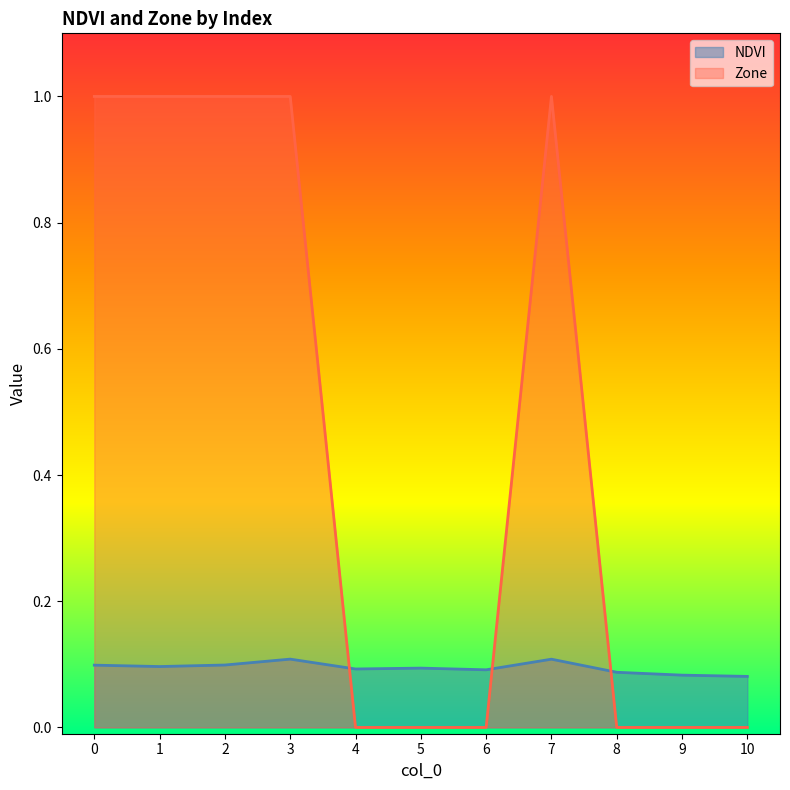

List the series in order of their peak value, lowest first.

NDVI, Zone